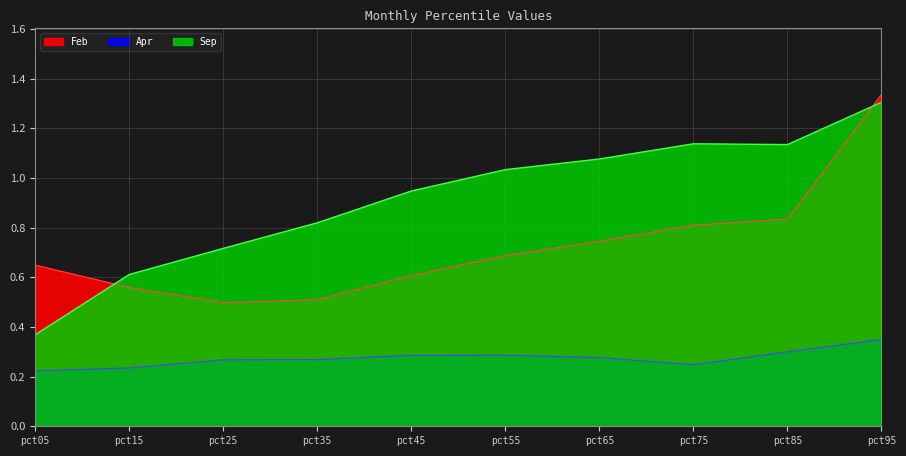

True or false: Feb and Sep cross at least once.

True